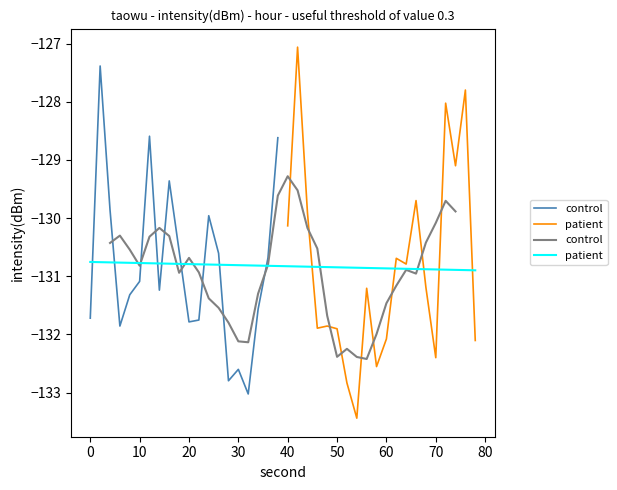

The value at 0 is -236.2. True or false?

False